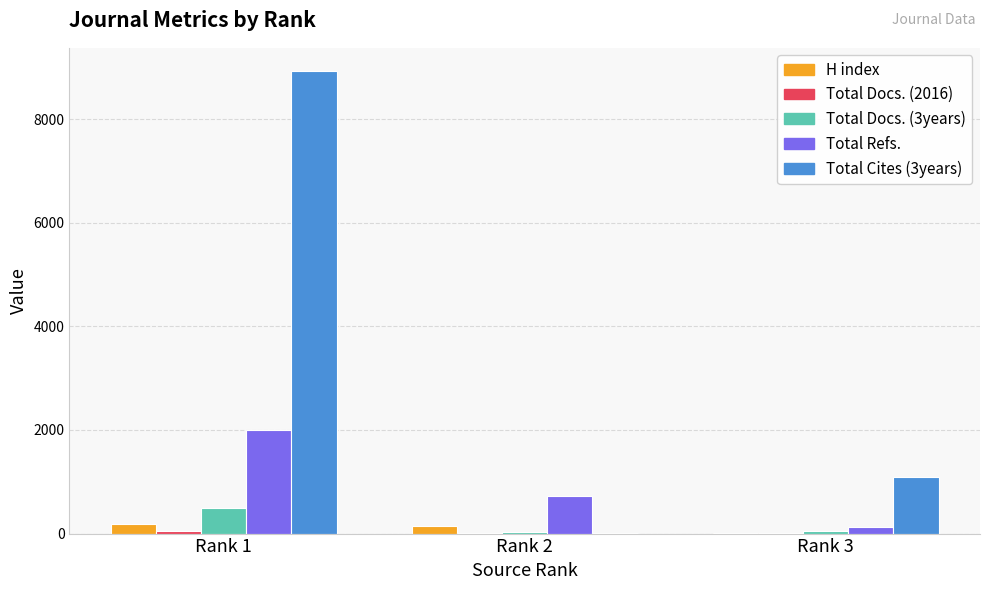

Which category has the highest value in the Total Refs. series?

Rank 1